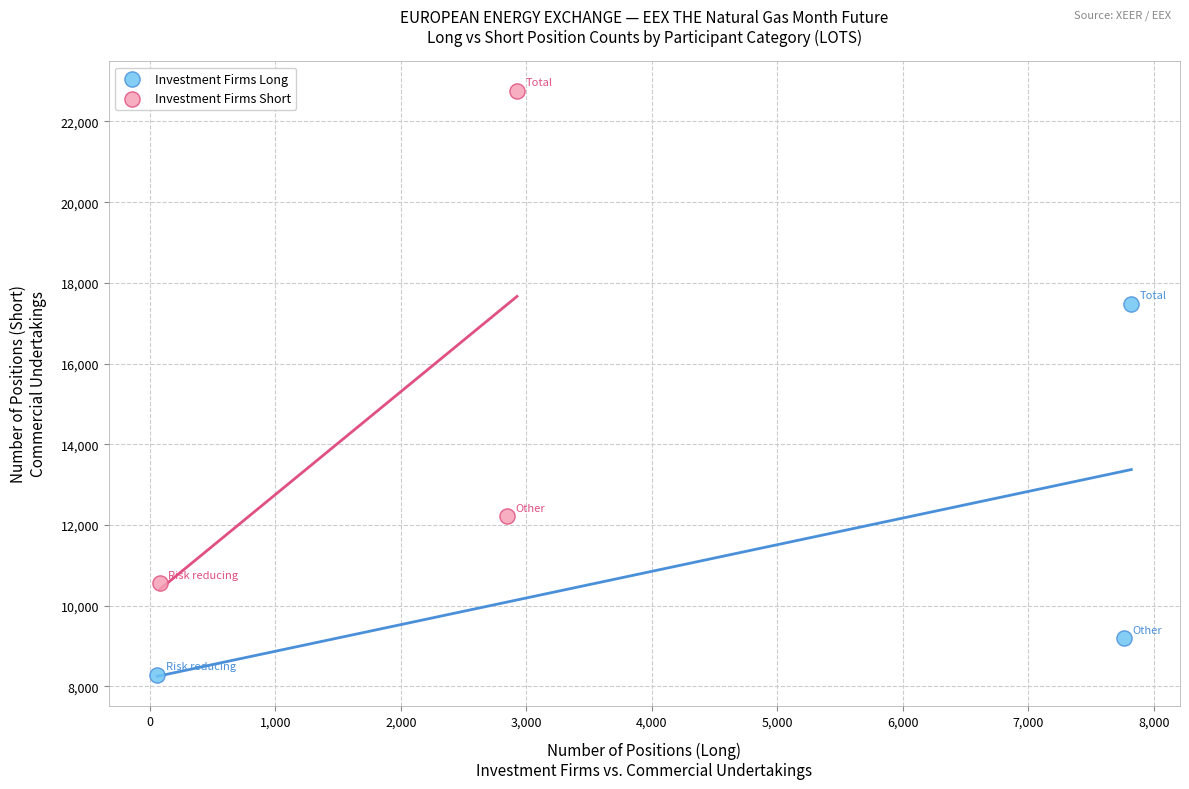

Which series reaches the minimum Y coordinate?

Investment Firms Long